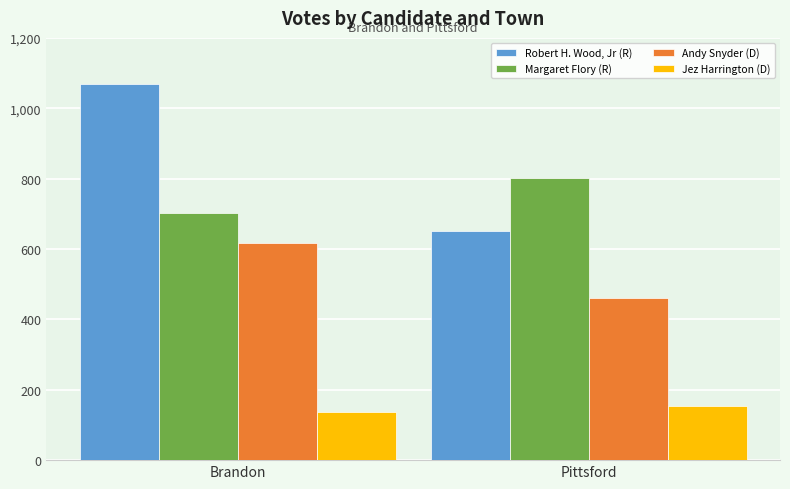

Reading left to right, list all the values displayed in this chart.

Robert H. Wood, Jr (R): 1069	651
Margaret Flory (R): 701	801
Andy Snyder (D): 617	461
Jez Harrington (D): 138	155